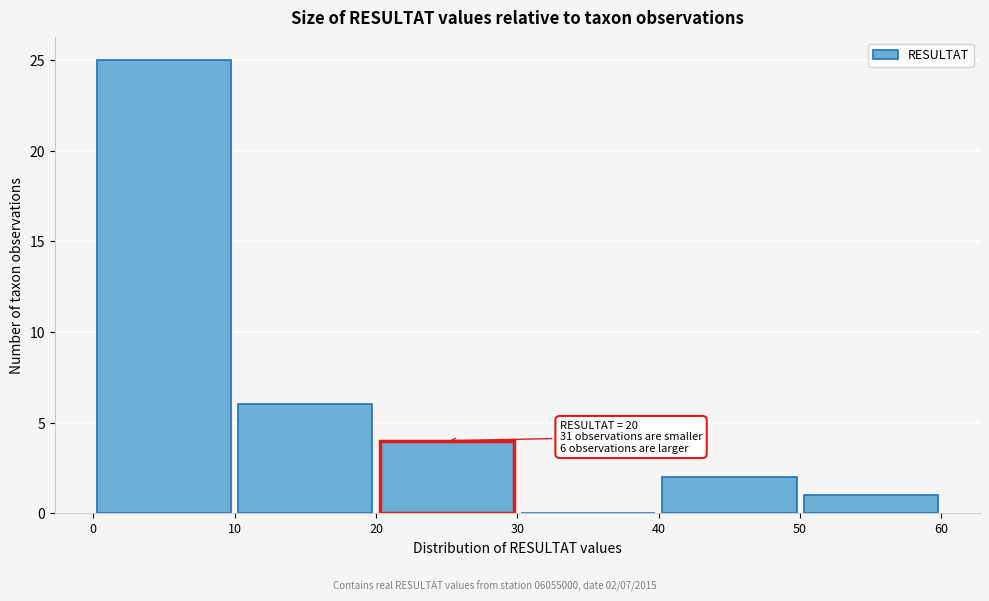

Over which range of the x-axis is the bar tallest?

0 to 10